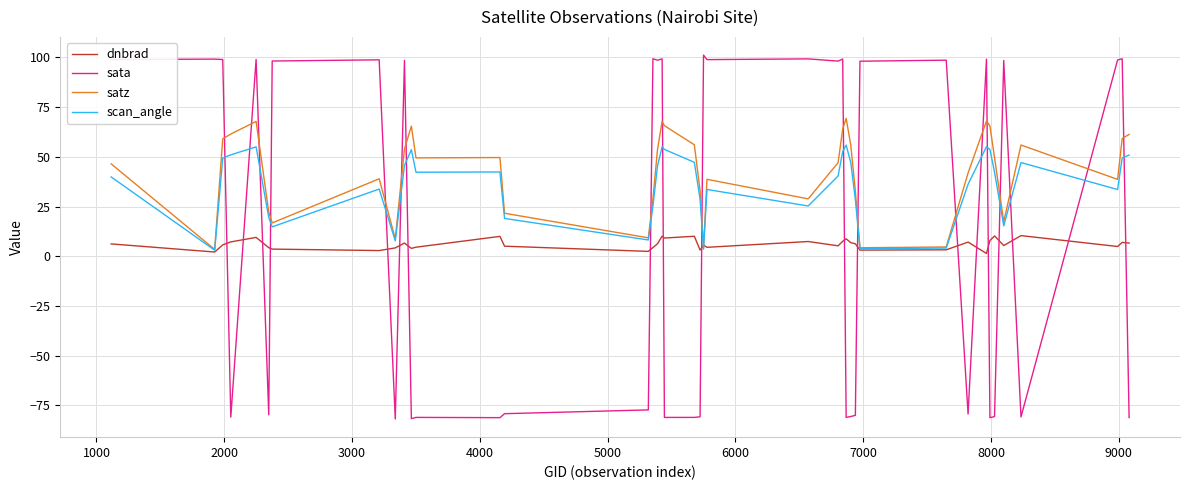

Rank the series by their maximum value, from lowest to highest.

dnbrad, scan_angle, satz, sata